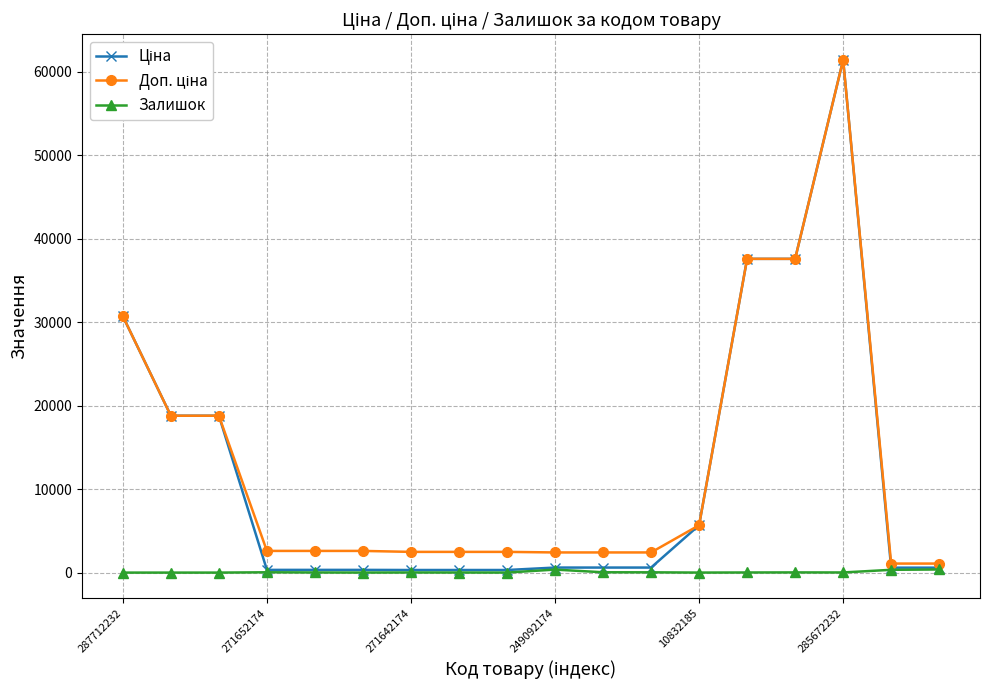

True or false: Залишок has more than 0 interior local peaks.

True